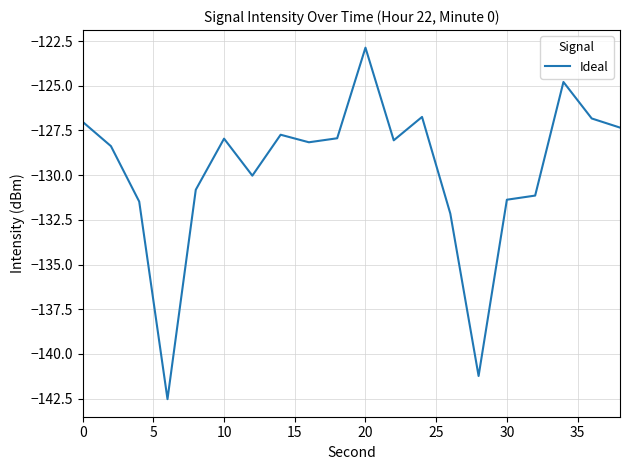

What is the difference between the maximum and minimum values?

19.7